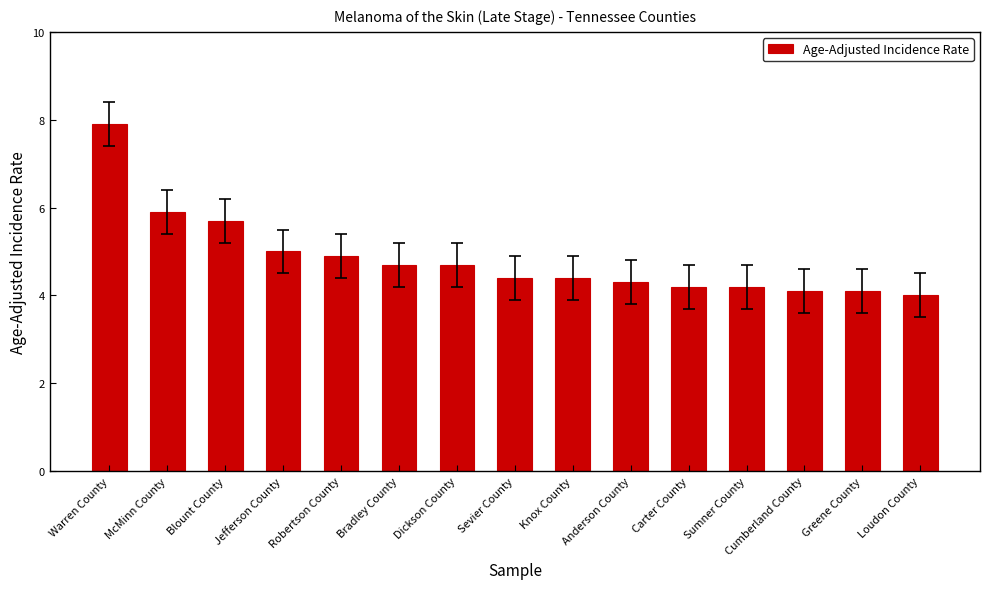

What is the average value?

4.8